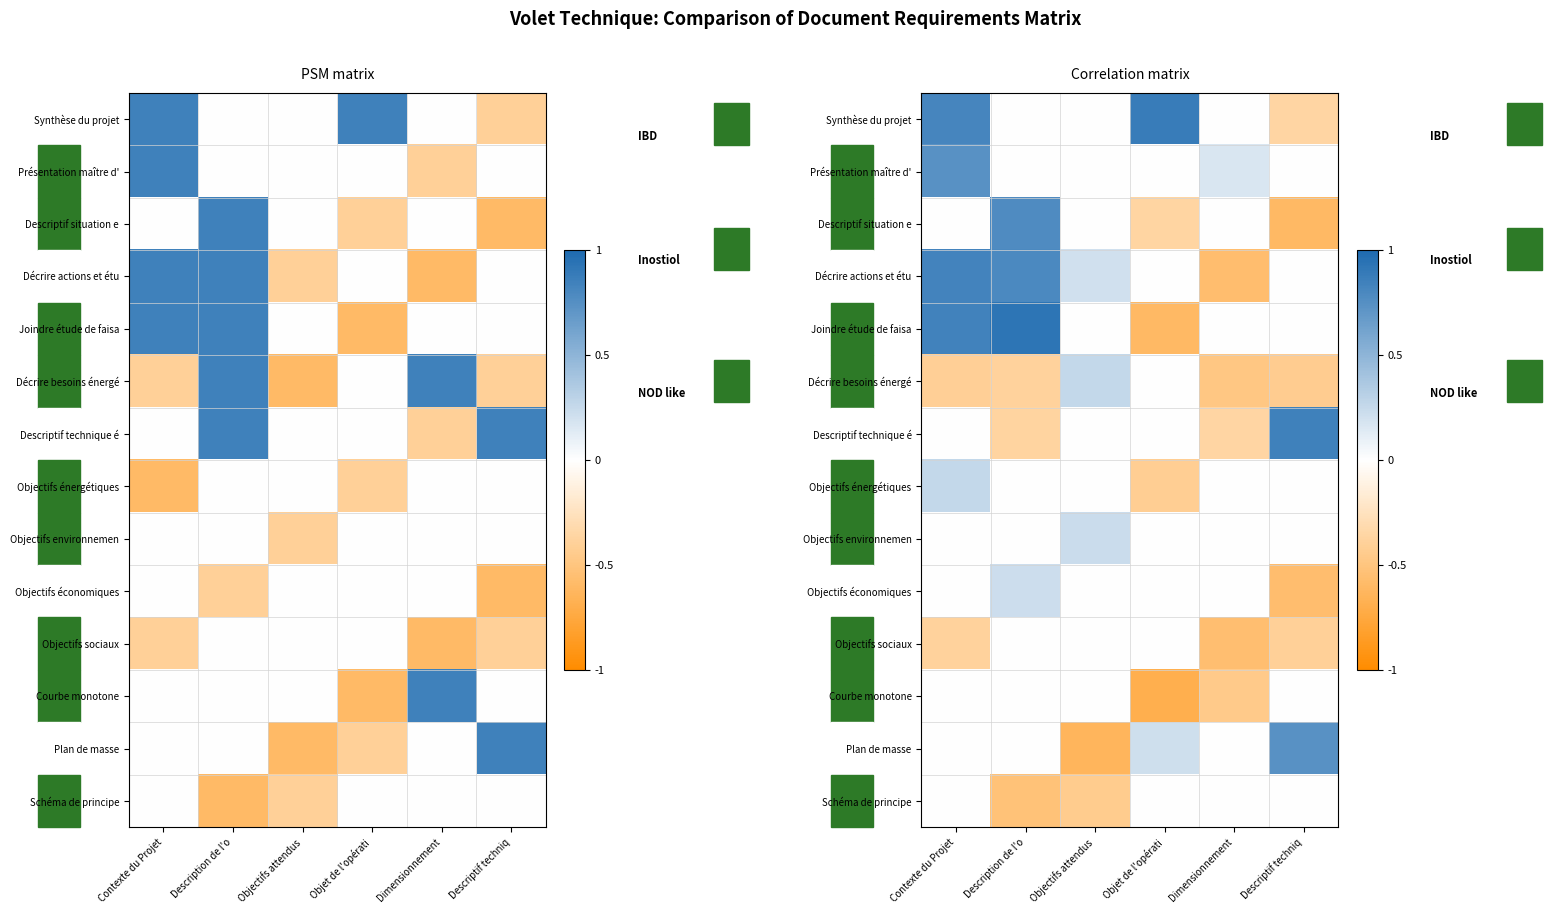

Count the number of data series in this chart.

14